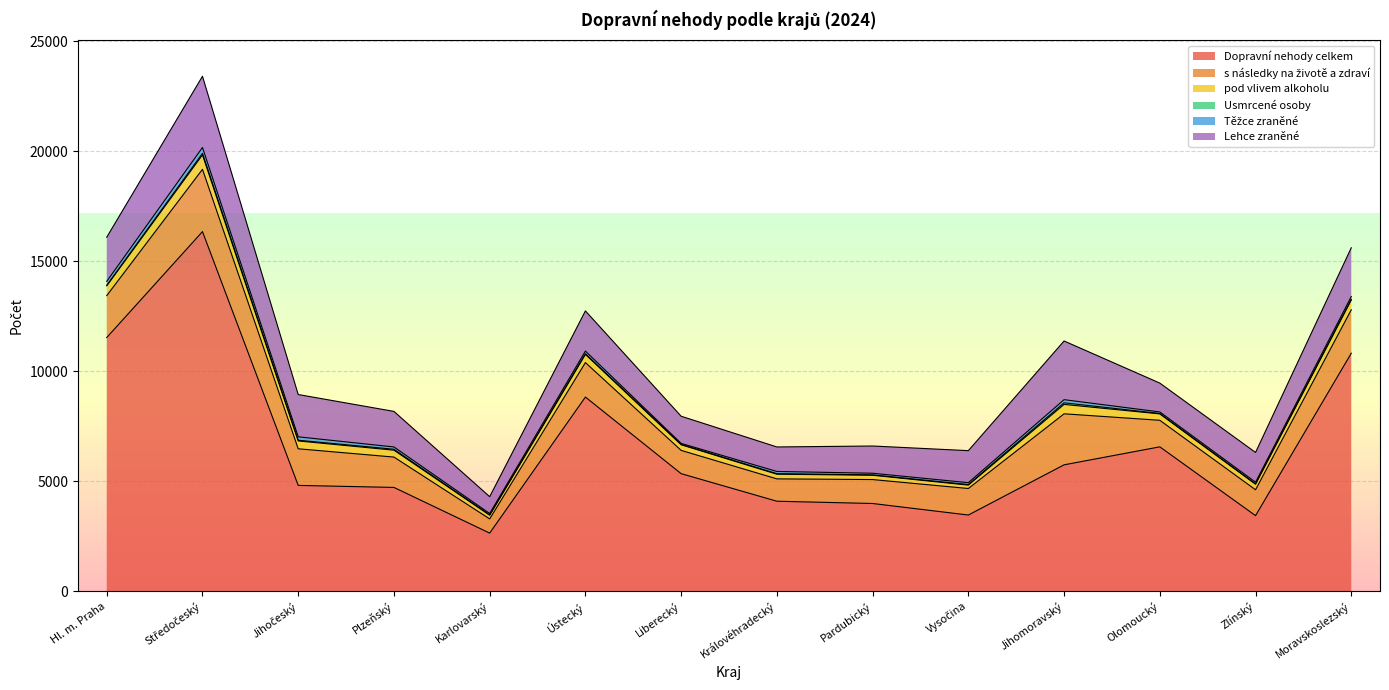

How many data points in s následky na životě a zdraví are above 1380?

6